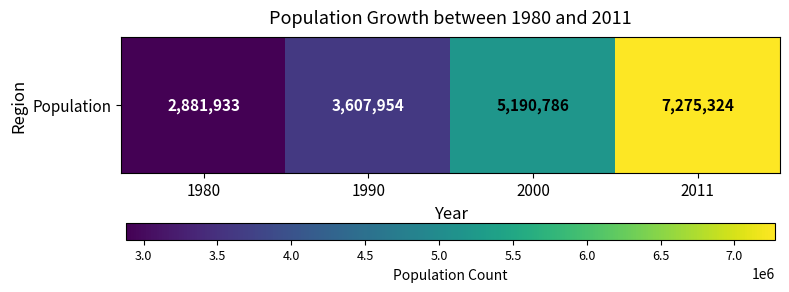

What is the smallest value displayed?

2881933